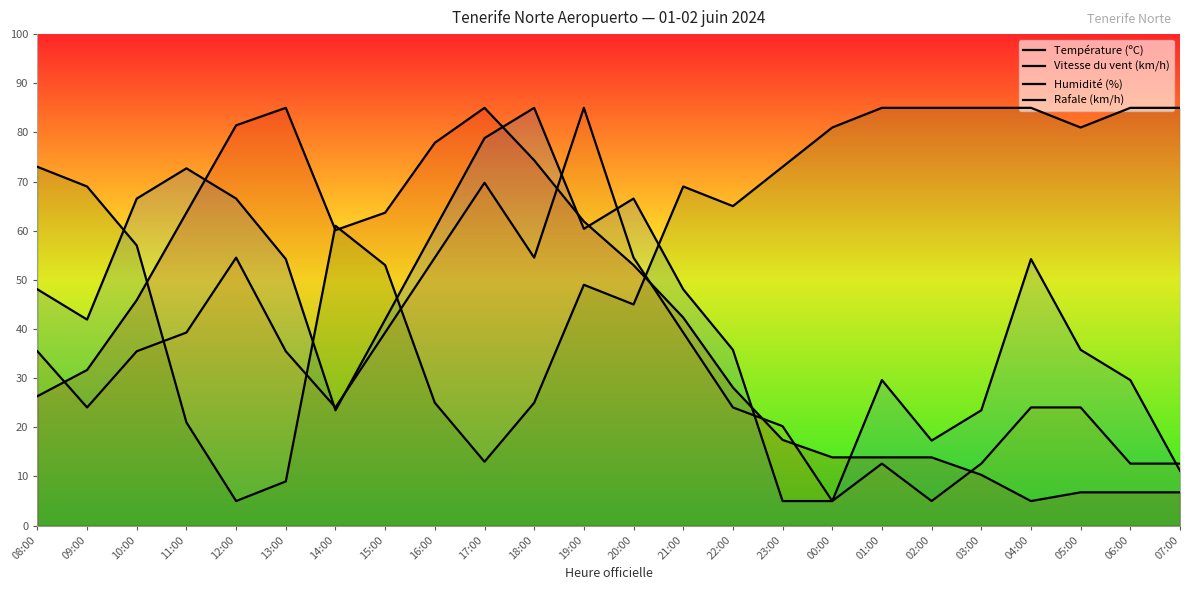

Is the value of Humidité (%) at 18:00 greater than the value of Rafale (km/h) at 21:00?

No